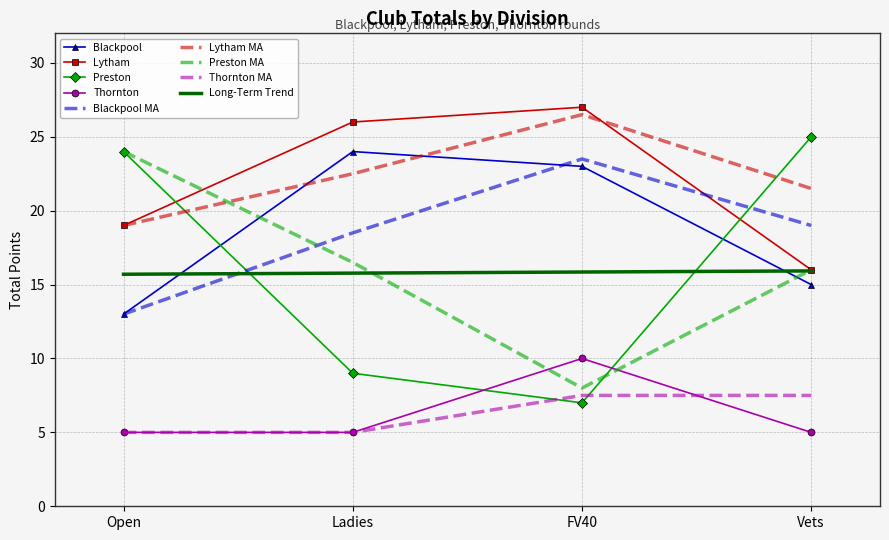

What is the lowest value of the Preston series?

7.0